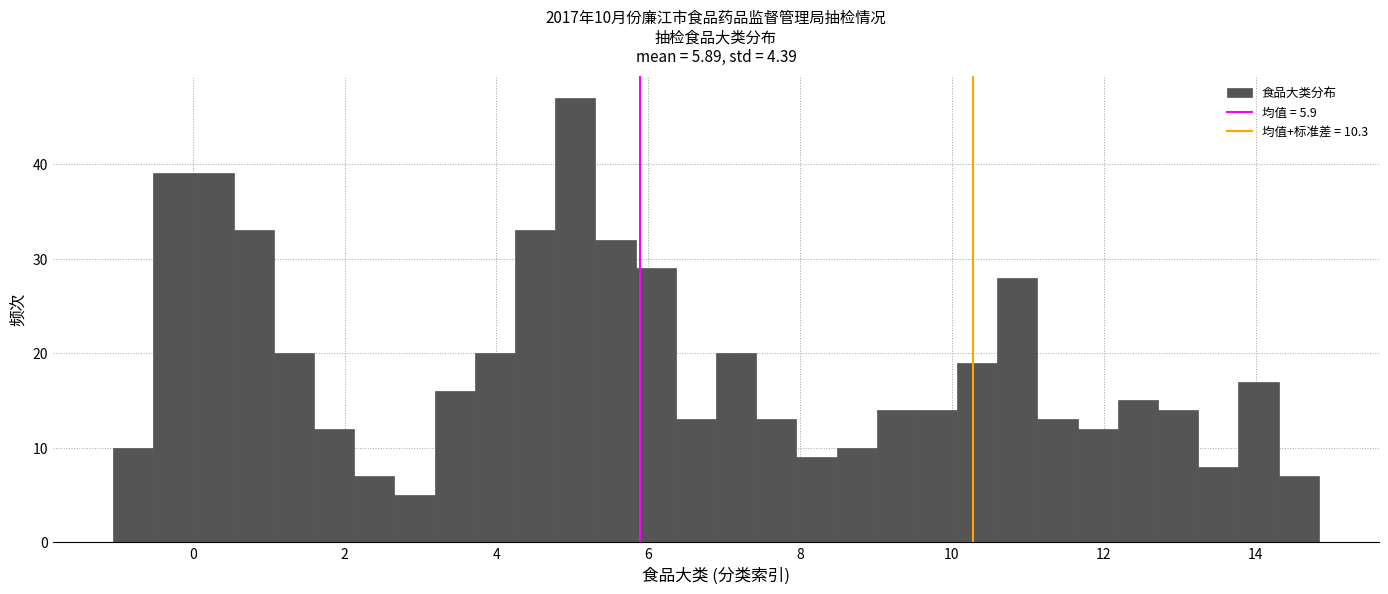

Read against the x-axis, roughly where is the centre of the tallest bar?

5.0